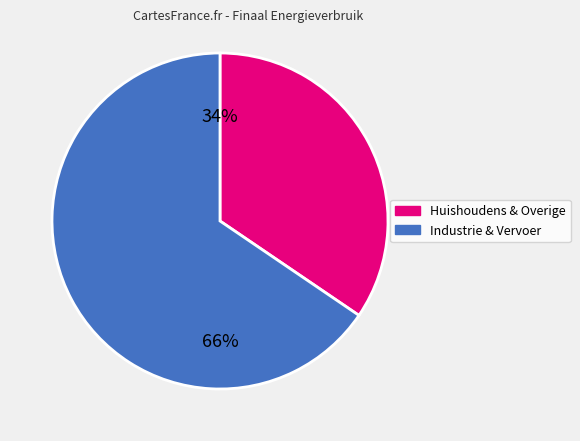

To the nearest percent, what is the average slice percentage?

50%